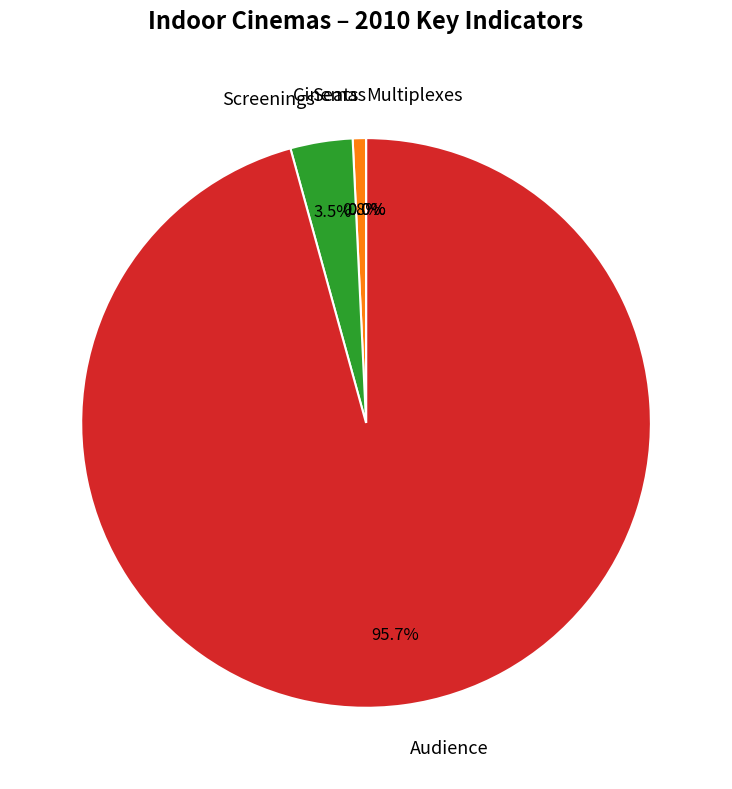

To the nearest percent, what is the average slice percentage?

20%